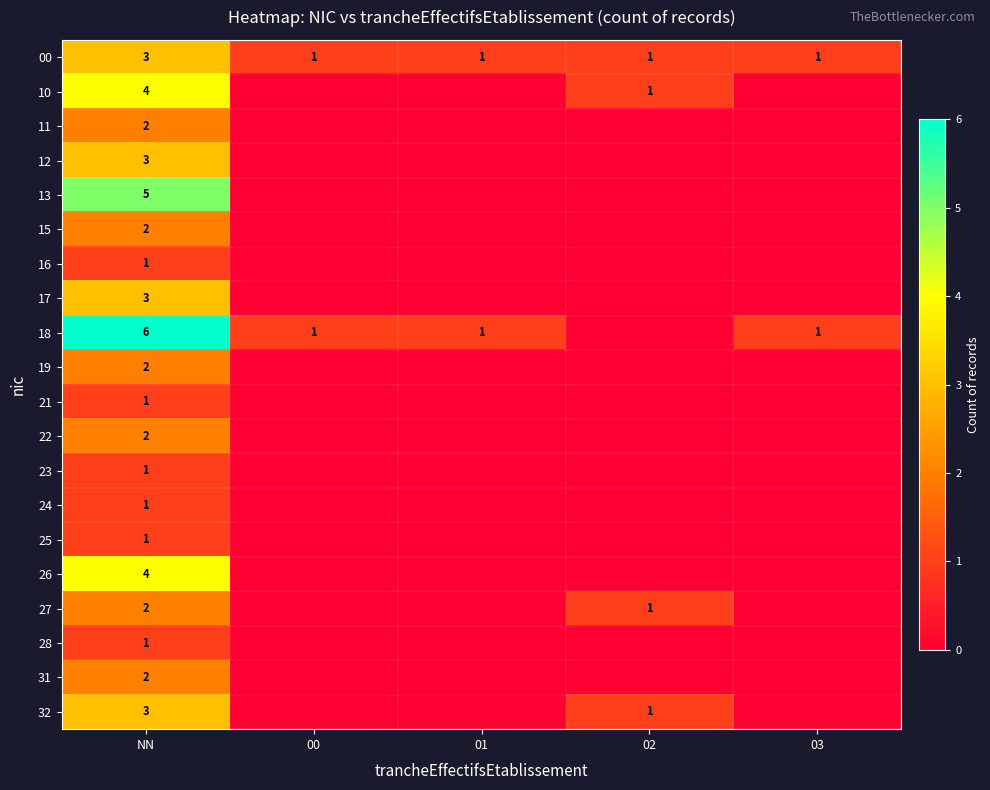

The 26 series shows 1 at NN. True or false?

False